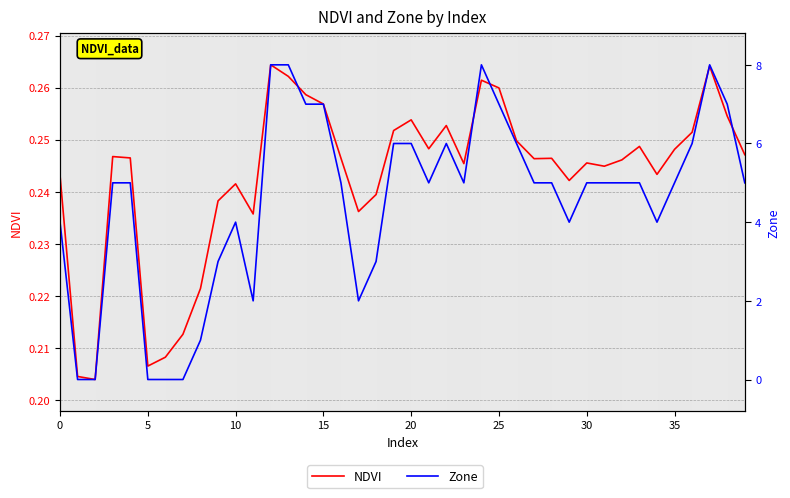

How many lines are shown in the chart?

2